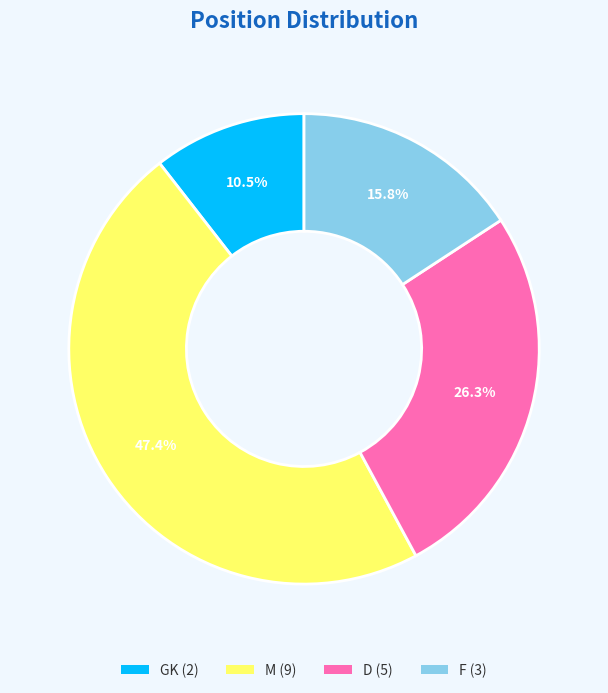

How much of the chart is everything except GK?

89.5%